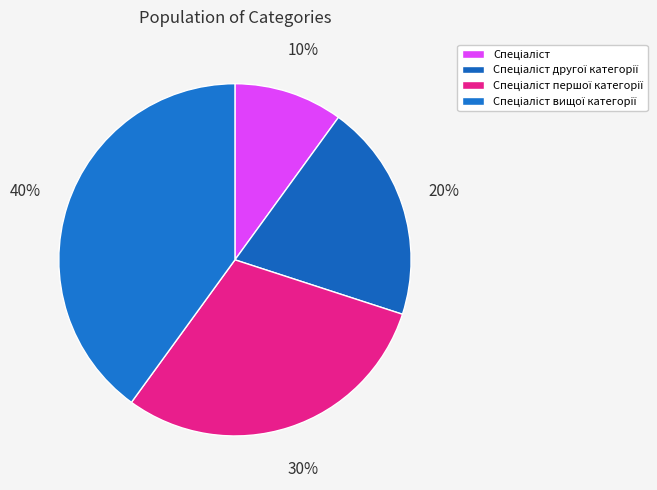

Is the sum of Спеціаліст першої категорії and Спеціаліст другої категорії greater than half?

No